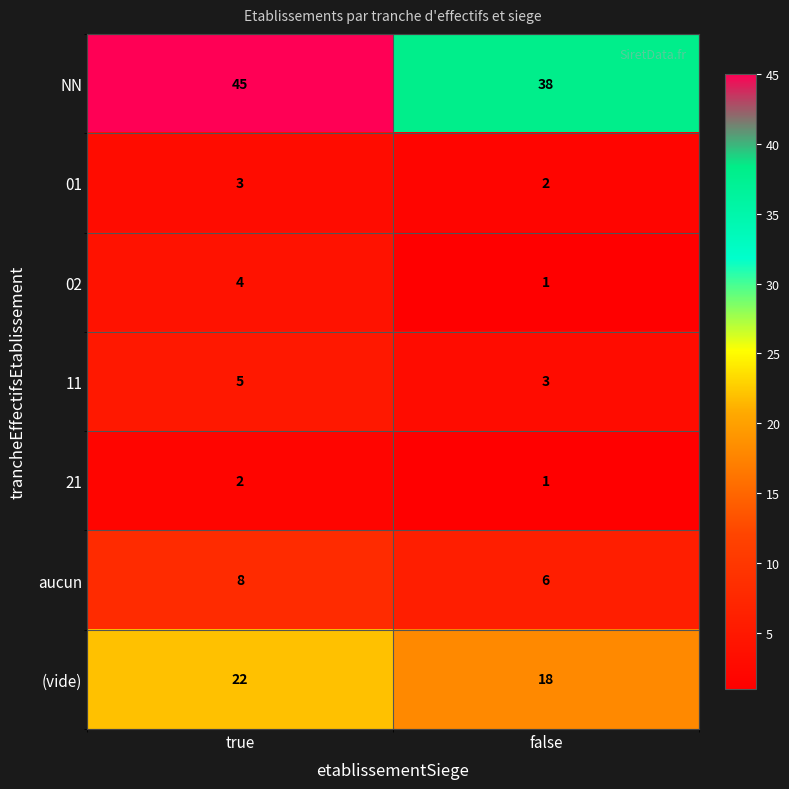

At which label is 01 closest to 2?

false